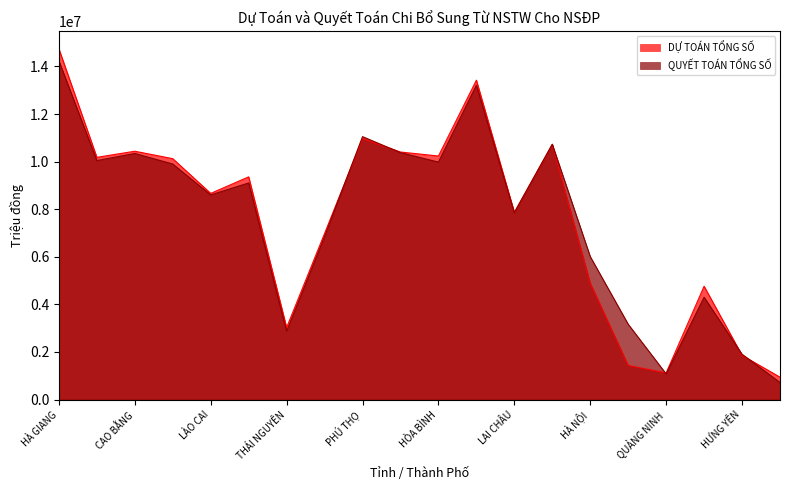

What is the highest value of the QUYẾT TOÁN TỔNG SỐ series?

14237743